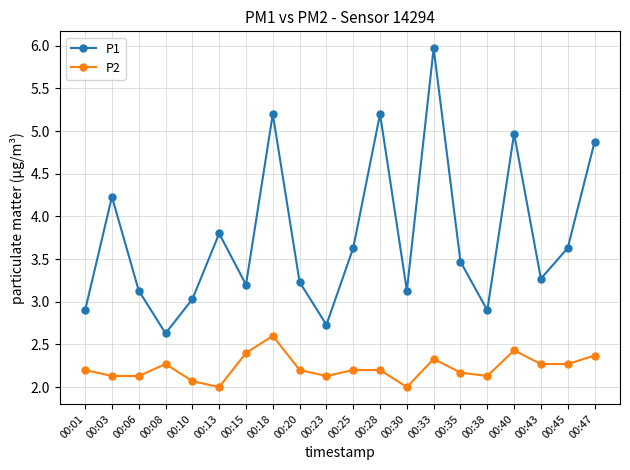

Reading left to right, transcribe all the data shown in this chart.

P1: 2.9	4.2	3.1	2.6	3.0	3.8	3.2	5.2	3.2	2.7	3.6	5.2	3.1	6.0	3.5	2.9	5.0	3.3	3.6	4.9
P2: 2.2	2.1	2.1	2.3	2.1	2.0	2.4	2.6	2.2	2.1	2.2	2.2	2.0	2.3	2.2	2.1	2.4	2.3	2.3	2.4